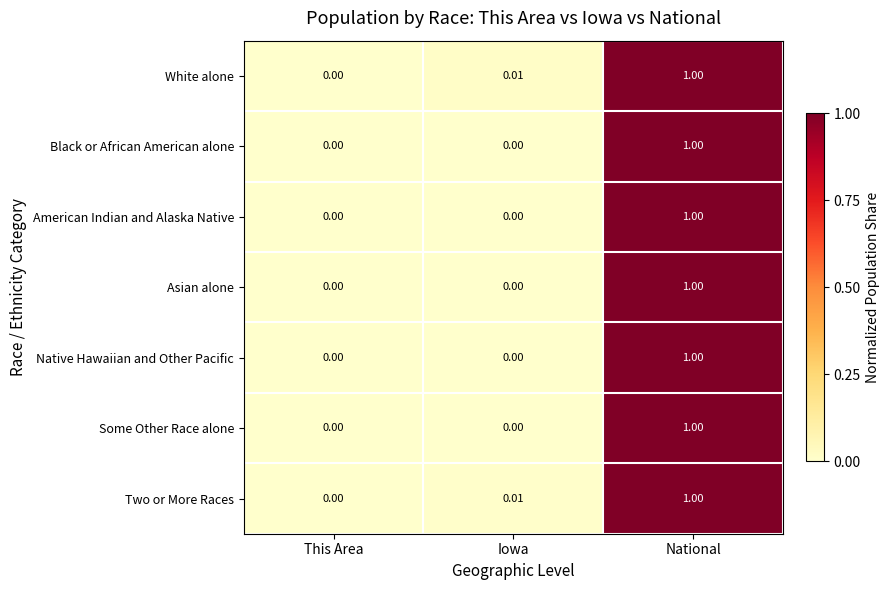

What is the greatest value displayed?

1.0